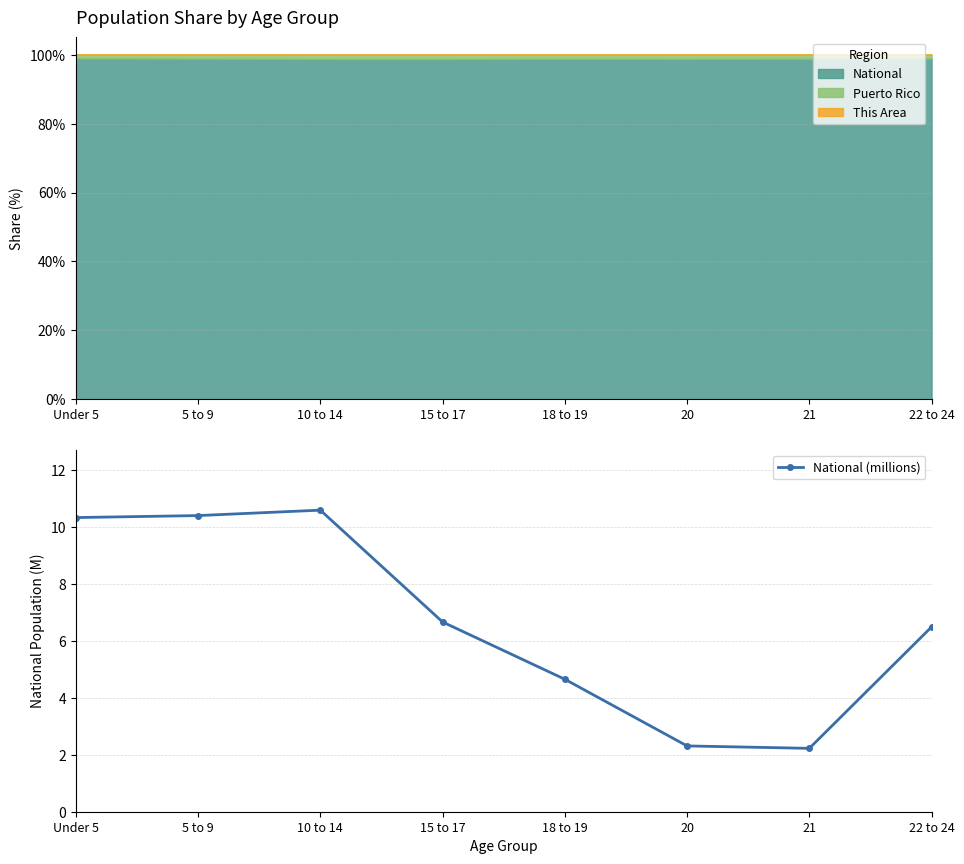

What is the sum of the values at 20 and Under 5?

12.6